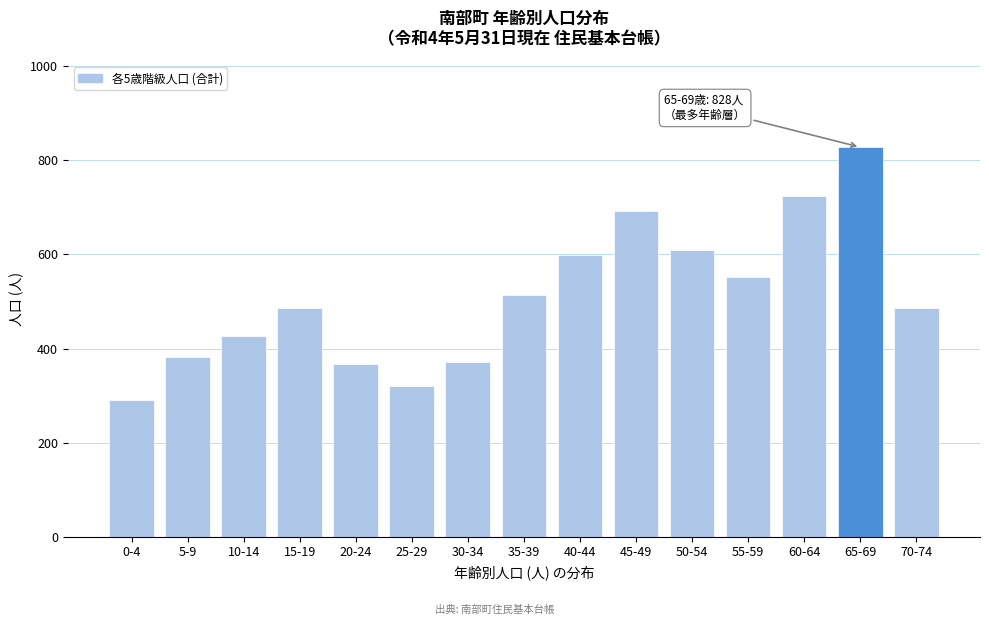

What value does the data have at 10-14?

426